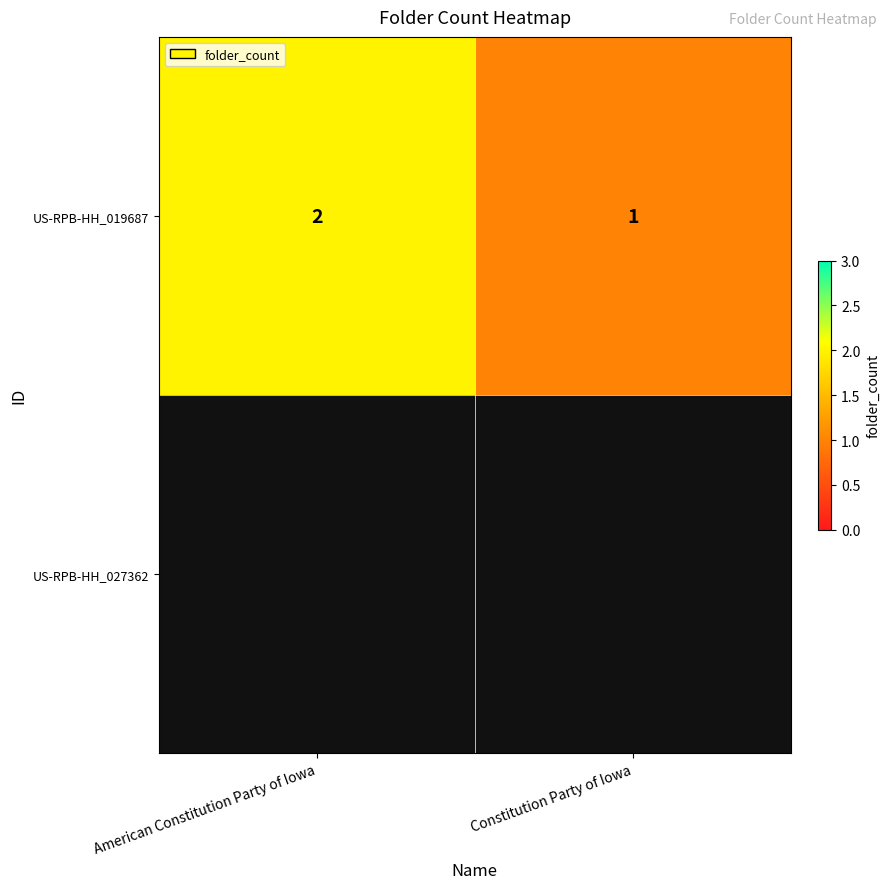

At which category does the chart reach its minimum across all series?

Constitution Party of Iowa